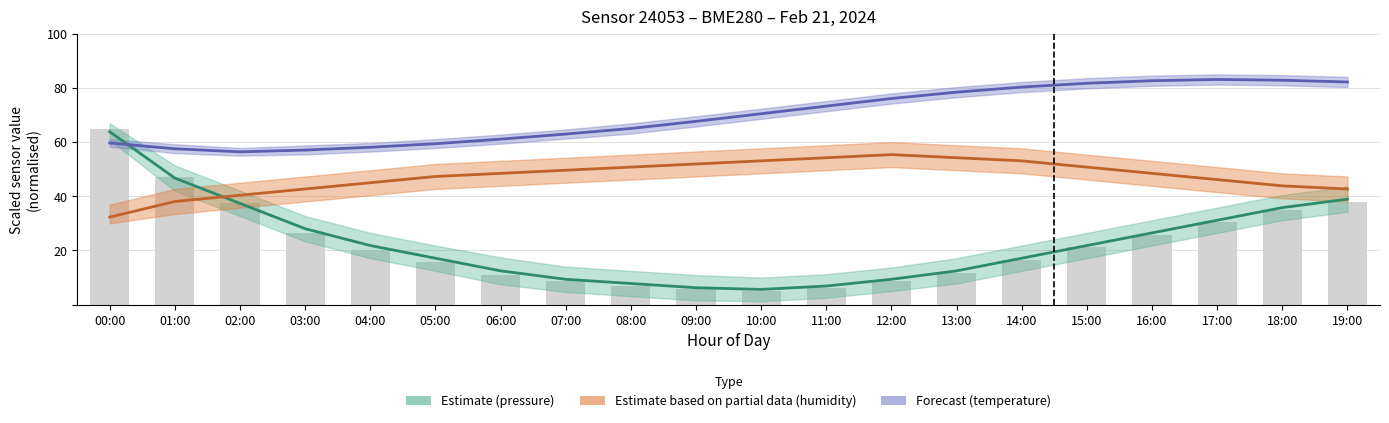

What is the difference between the second highest and minimum values in the pressure (center) series?

41.1